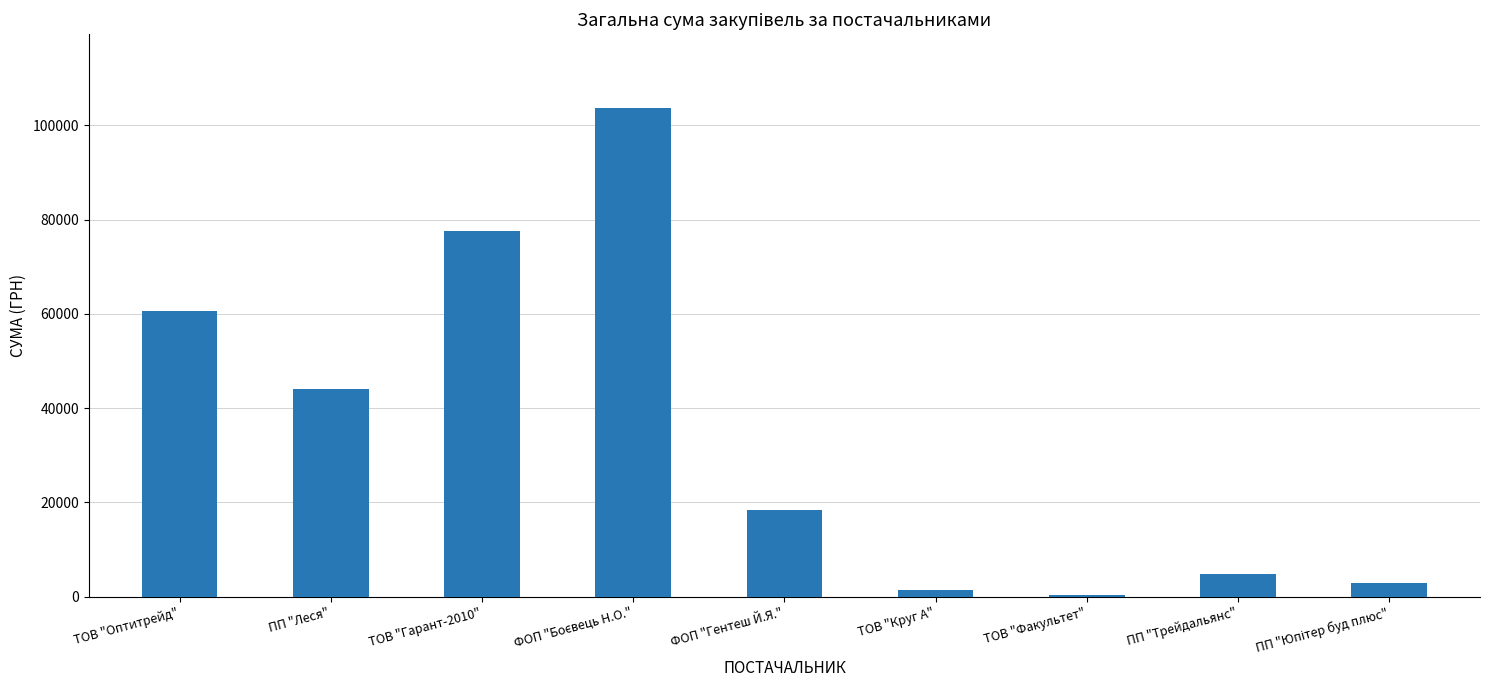

What is the sum of all values?

313938.2